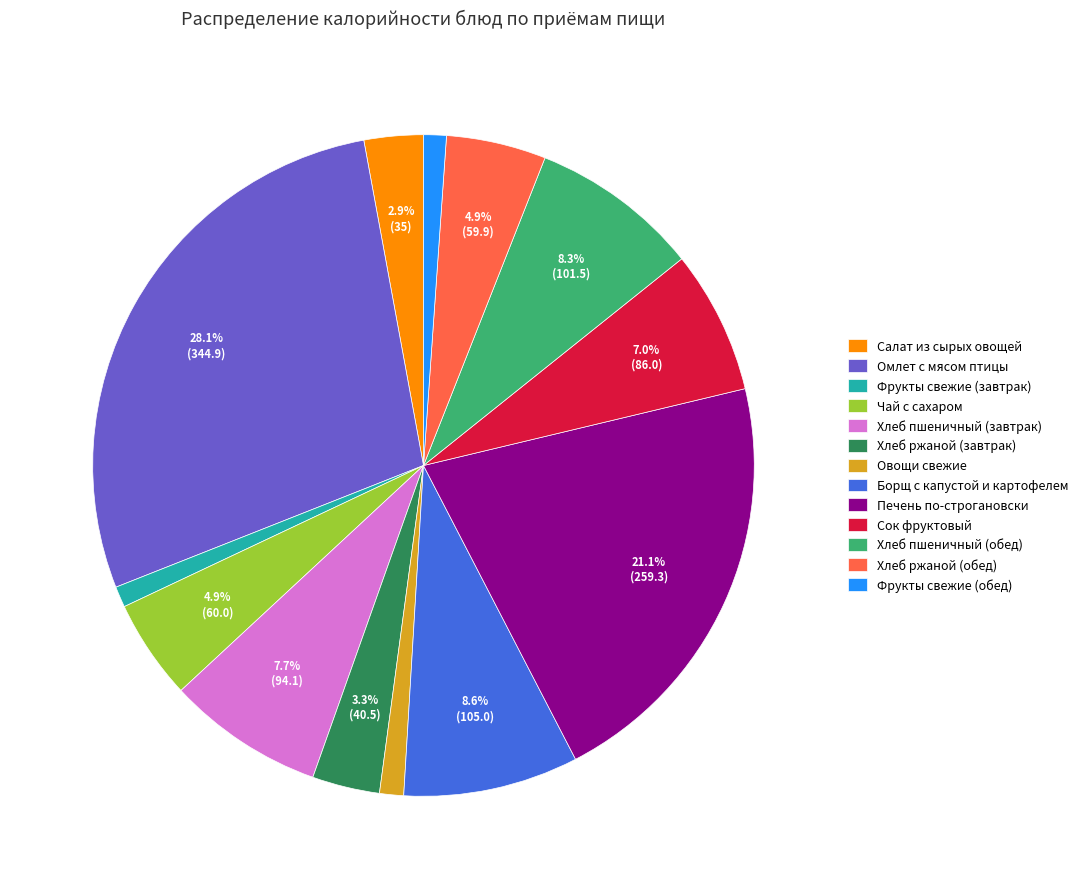

What percentage is the Печень по-строгановски slice, to the nearest percent?

21%